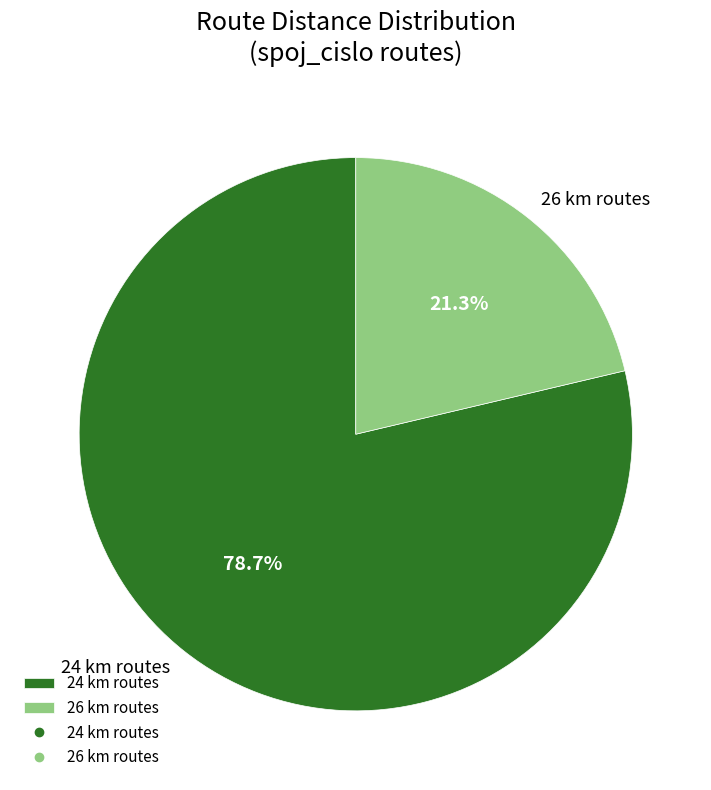

Rank the categories by value from lowest to highest.

26 km routes, 24 km routes